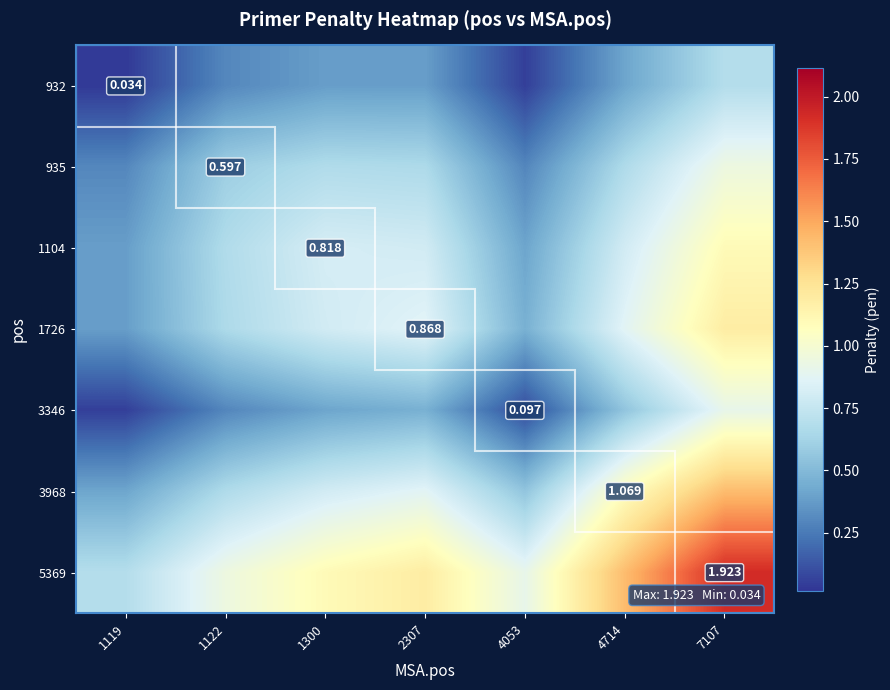

Which label corresponds to the smallest value in the chart?

1119